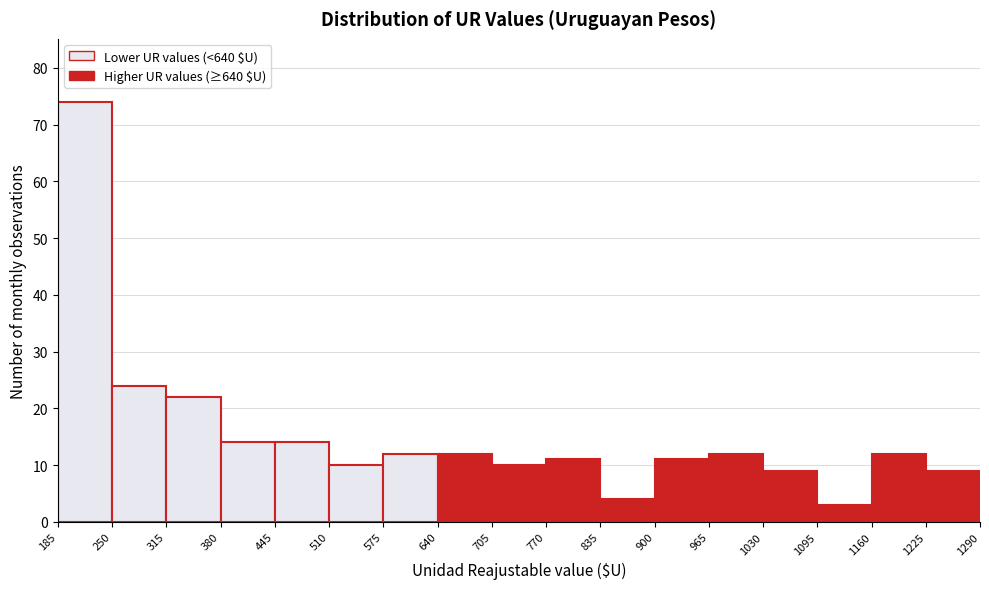

Reading left to right, transcribe this chart: for each bar, give the range it covers on the x-axis and its height. The values are not printed on the chart, so give them approximately, as read against the axis.

185 to 250: 74
250 to 315: 24
315 to 380: 22
380 to 445: 14
445 to 510: 14
510 to 575: 10
575 to 640: 12
640 to 705: 12
705 to 770: 10
770 to 835: 11
835 to 900: 4
900 to 965: 11
965 to 1030: 12
1030 to 1095: 9
1095 to 1160: 3
1160 to 1225: 12
1225 to 1290: 9